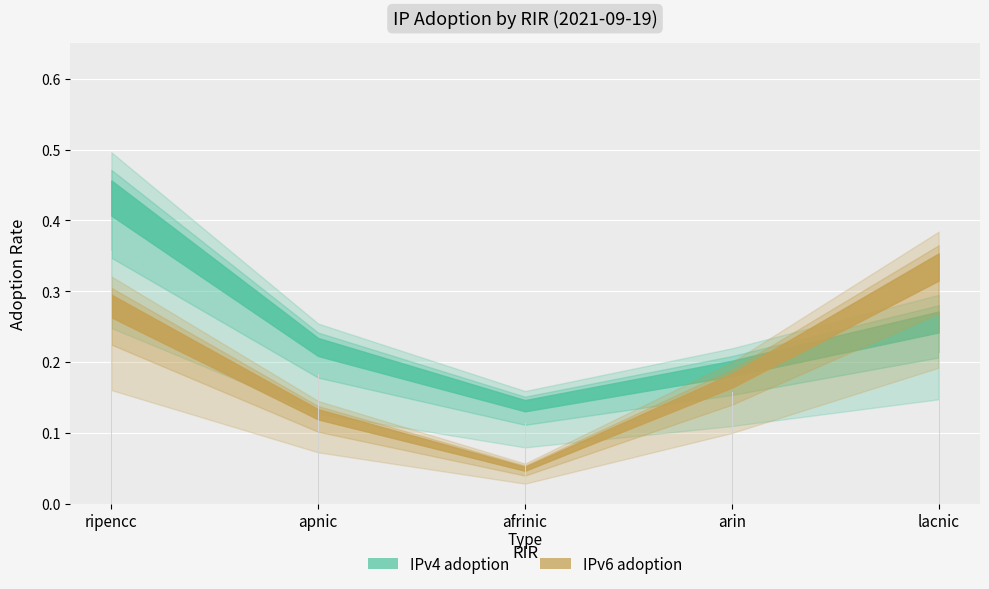

List the series in order of their peak value, lowest first.

IPv6 adoption, IPv4 adoption